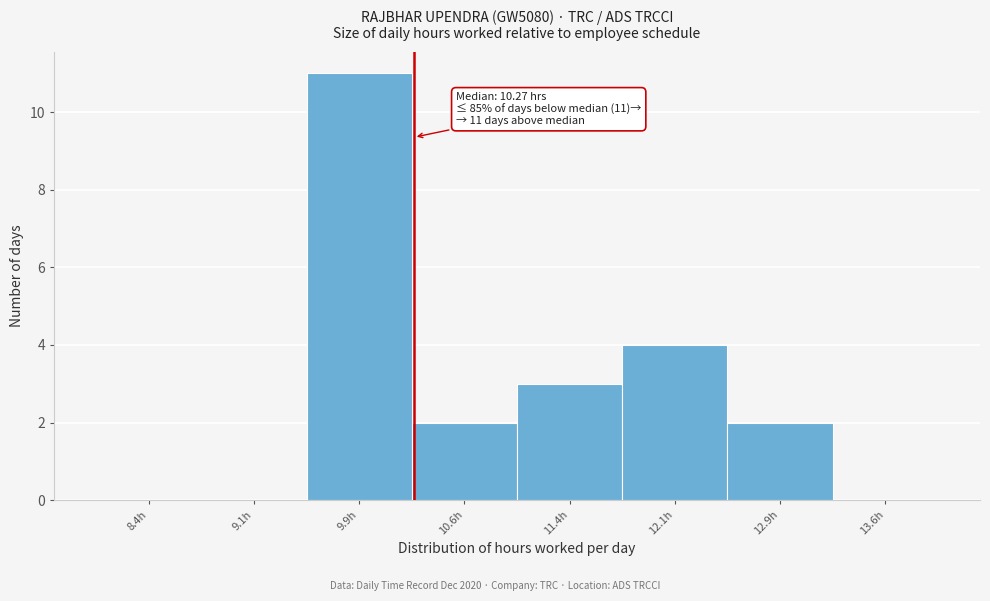

Over which range of the x-axis is the bar tallest?

9.50 to 10.25